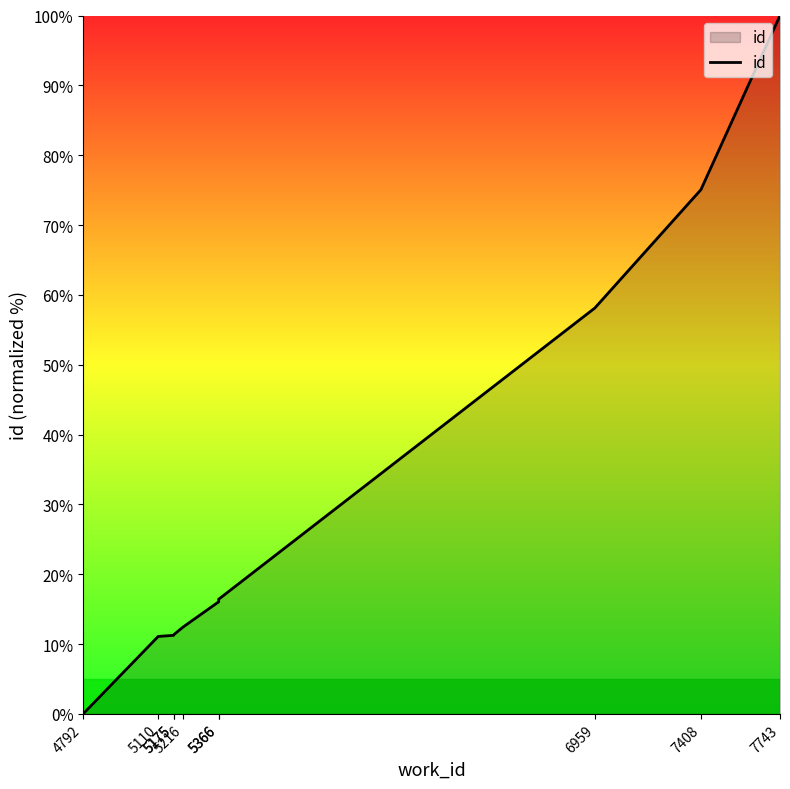

Which category has the lowest value across all series?

4792